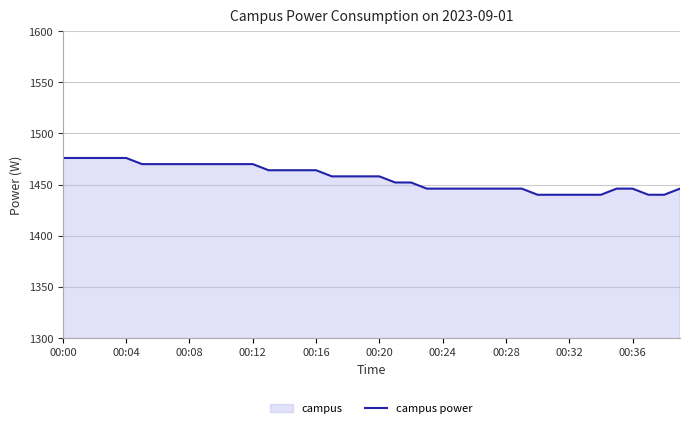

Which label corresponds to the largest value in the chart?

00:00